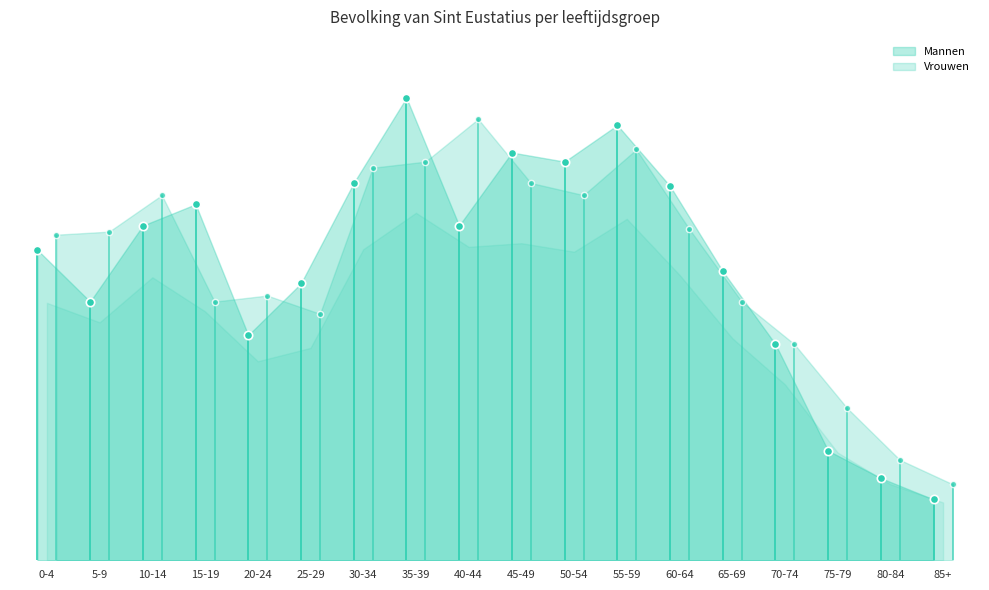

Which series has the widest spread of values?

Mannen